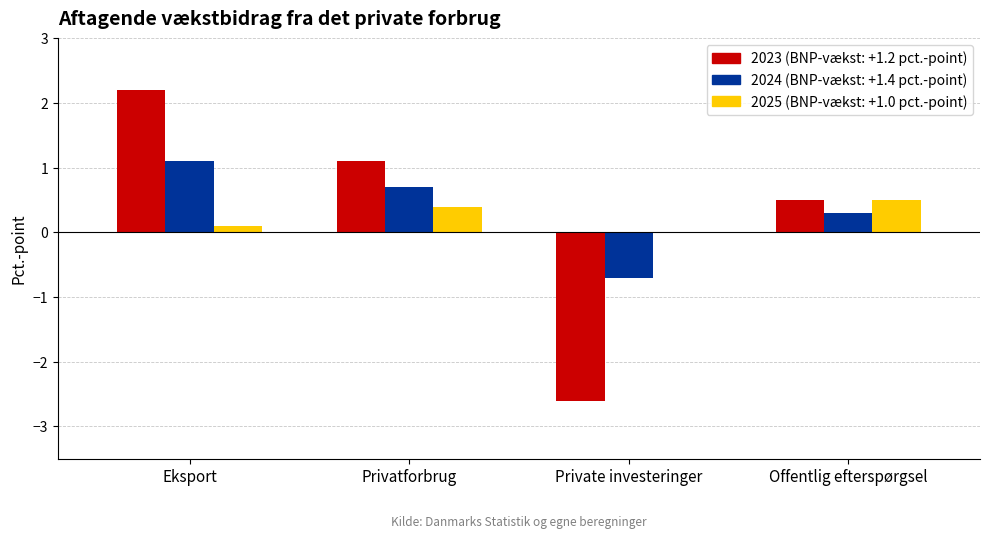

At which category is the sum across all series the highest?

Eksport